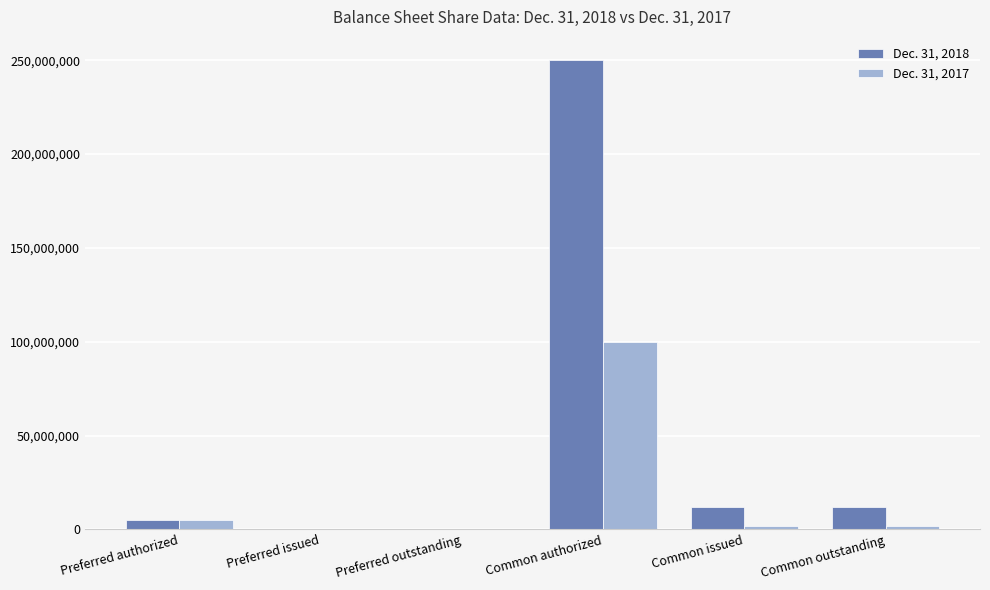

The Dec. 31, 2018 series shows -101470050 at Preferred issued. True or false?

False